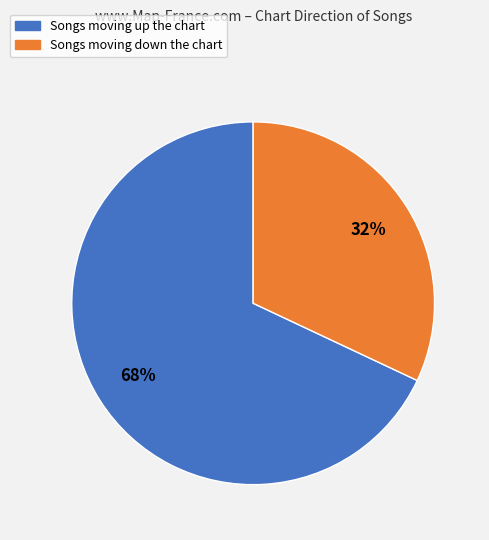

To the nearest percent, what is the difference between the largest and smallest slice percentages?

36%